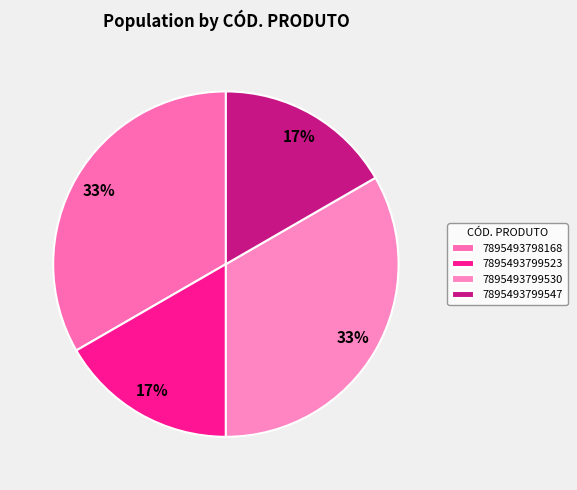

How many segments does this pie chart have?

4